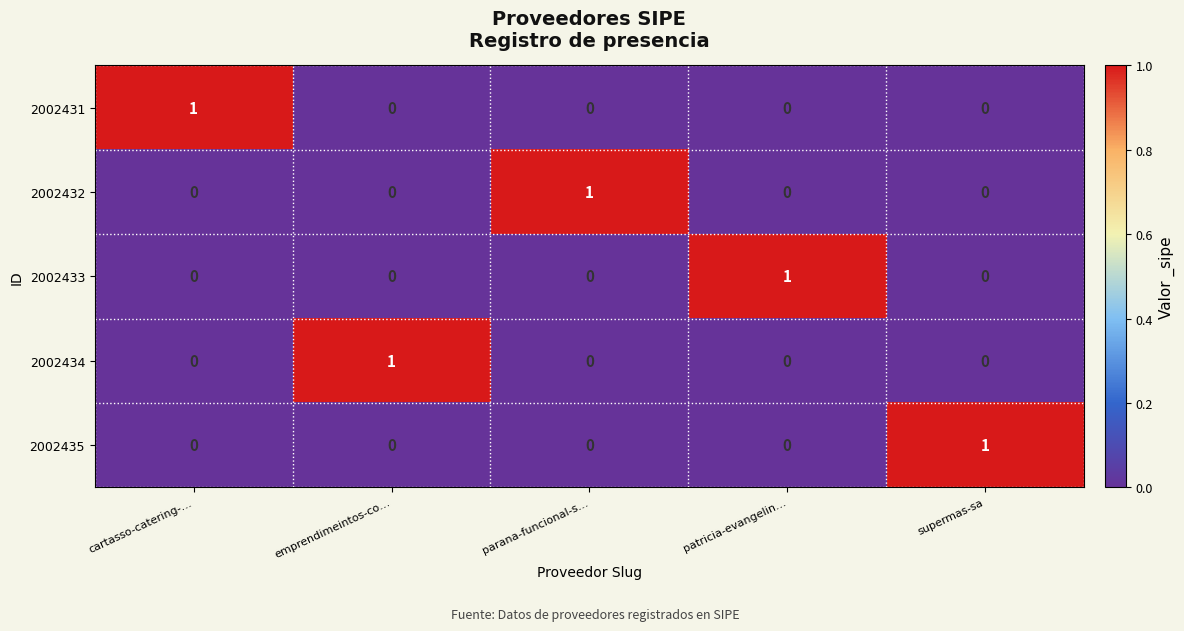

Count the 2002434 values in the range 0 to 1.

5